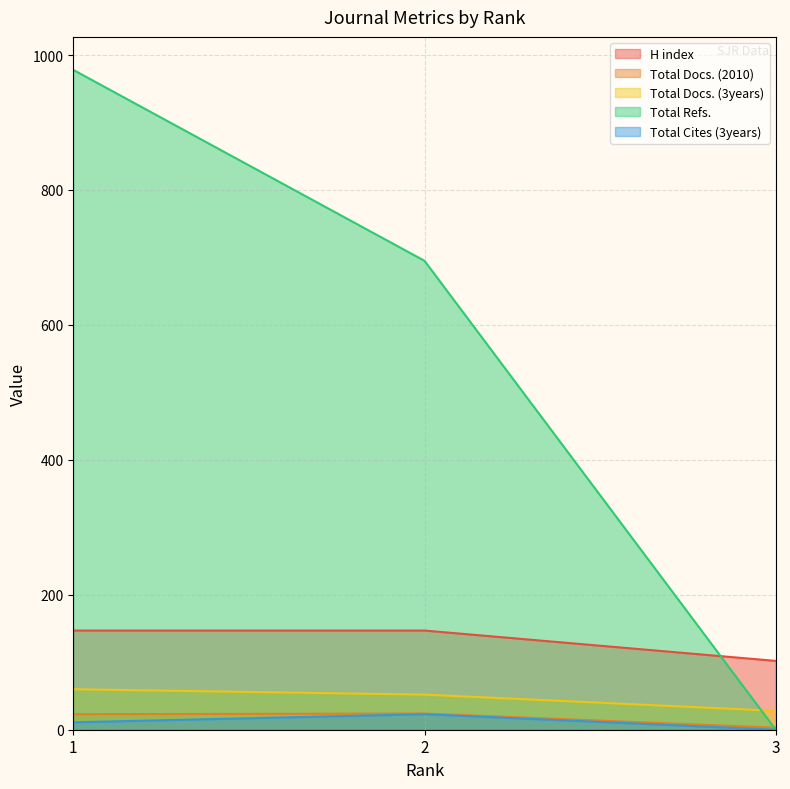

What is the difference between the highest and lowest values at 3?

102